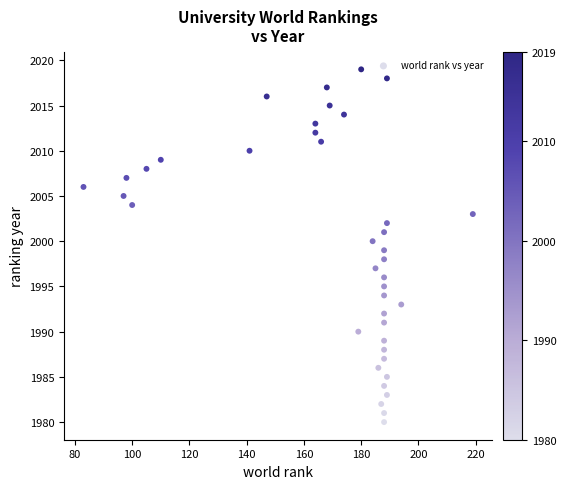

What is the range of Y values (max minus min)?

39